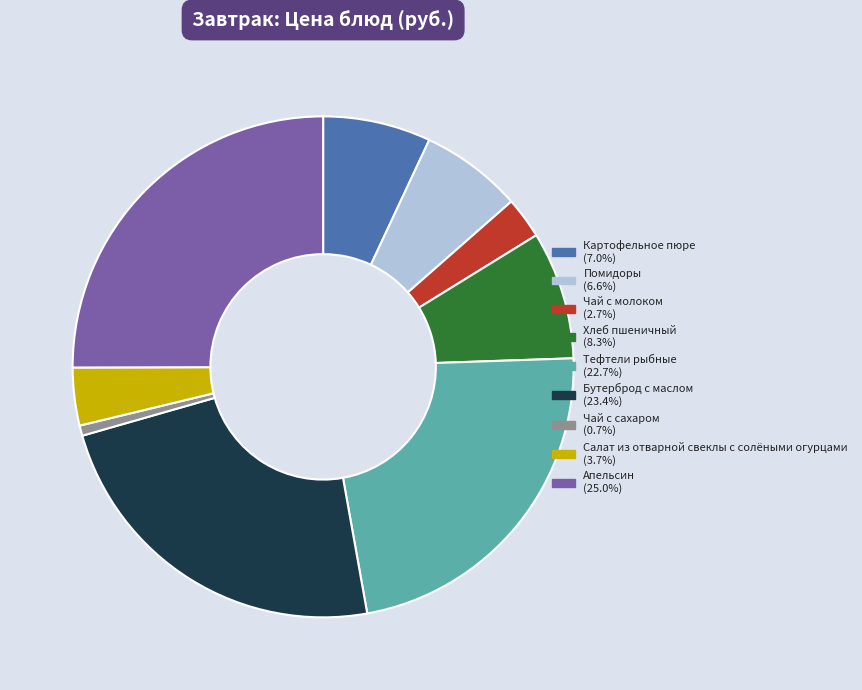

What is the largest slice in the pie chart?

Апельсин